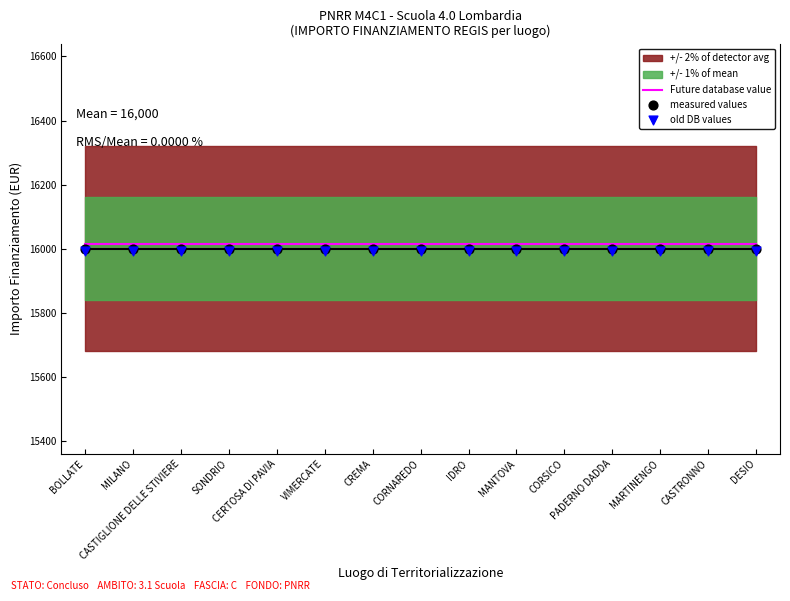

Which series has the widest spread of Y values?

Future database value